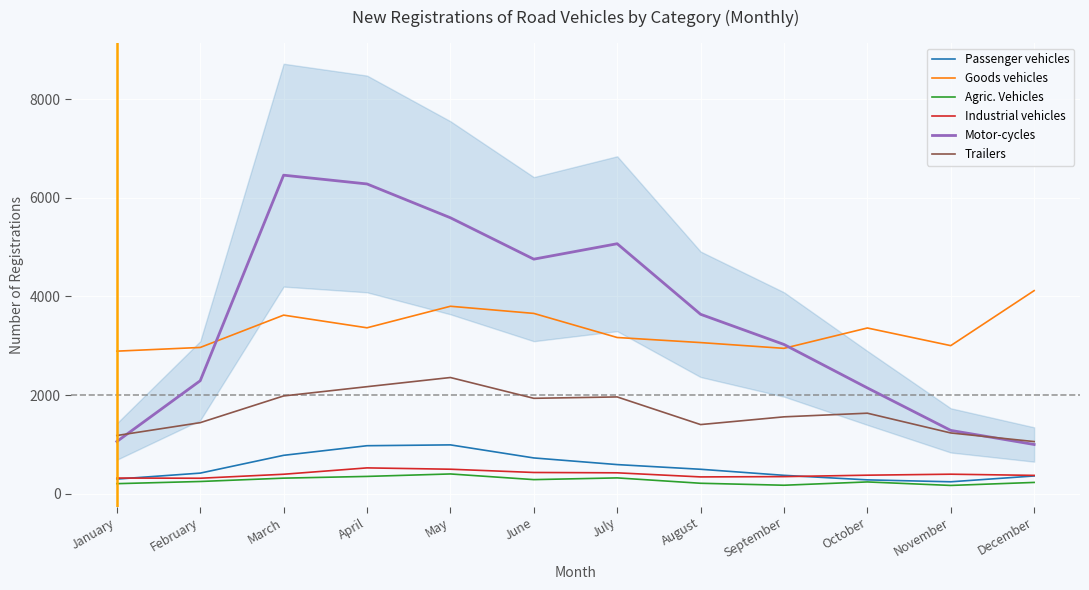

What is the greatest value displayed?

6461